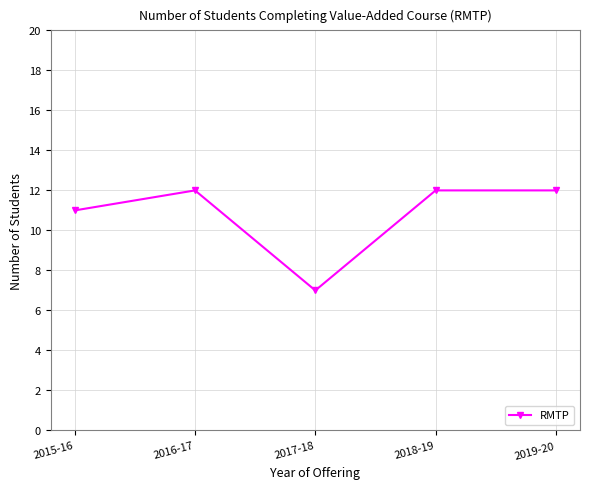

Does the chart have visible grid lines?

Yes